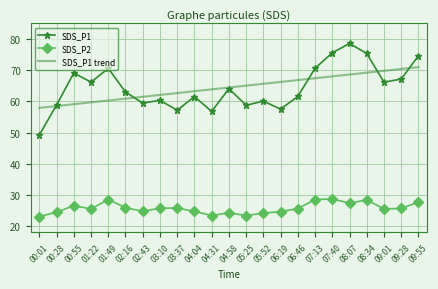

Is the value of SDS_P2 at 05:25 greater than the value of SDS_P1 at 08:07?

No